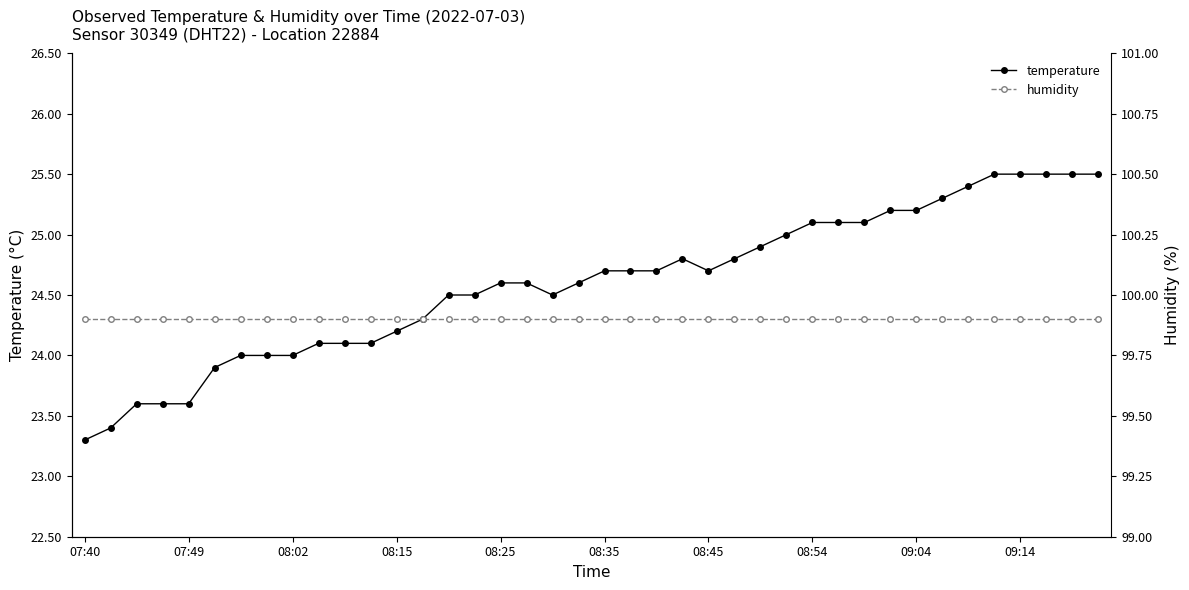

The temperature series shows 23.6 at 07:49. True or false?

True